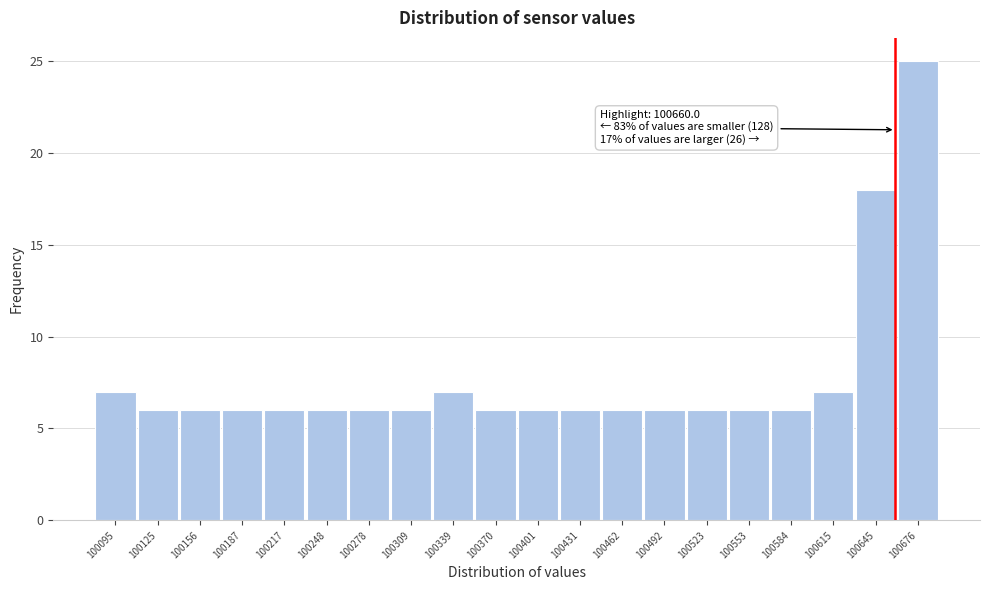

Over which range of the x-axis is the bar tallest?

100660 to 100690